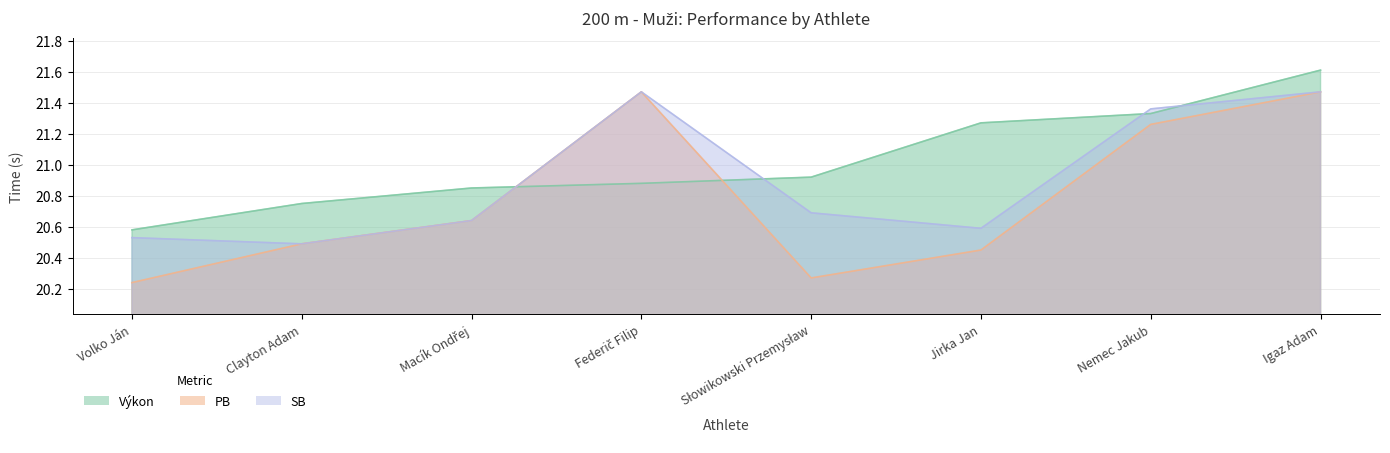

At which category does the chart reach its peak across all series?

Igaz Adam